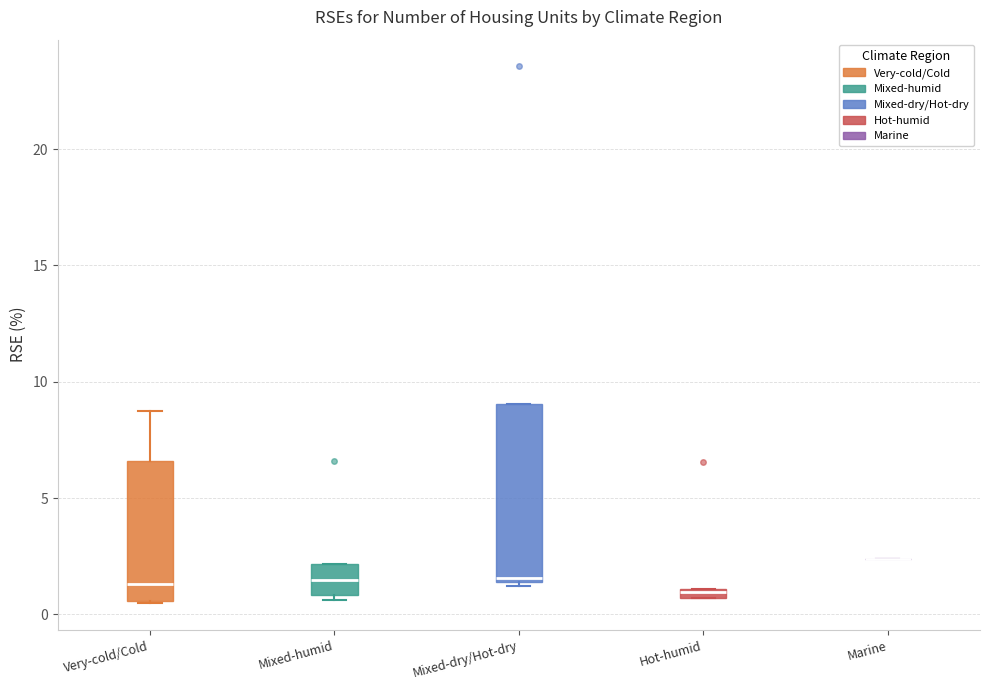

Where is the upper edge of the box for Mixed-humid on the y-axis? The values are not printed on the chart, so give them approximately, as read against the axis.

2.0